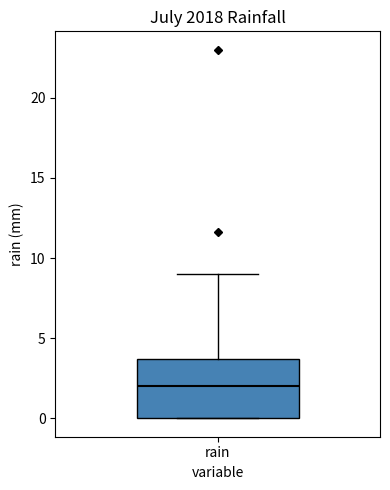

Transcribe this box plot: give where the median line is, the range the box spans, and where the two whiskers end, as read against the y-axis. The values are not printed on the chart, so give them approximately, as read against the axis.

median 2.0, box 0.0 to 3.5, whiskers 0.0 to 9.0